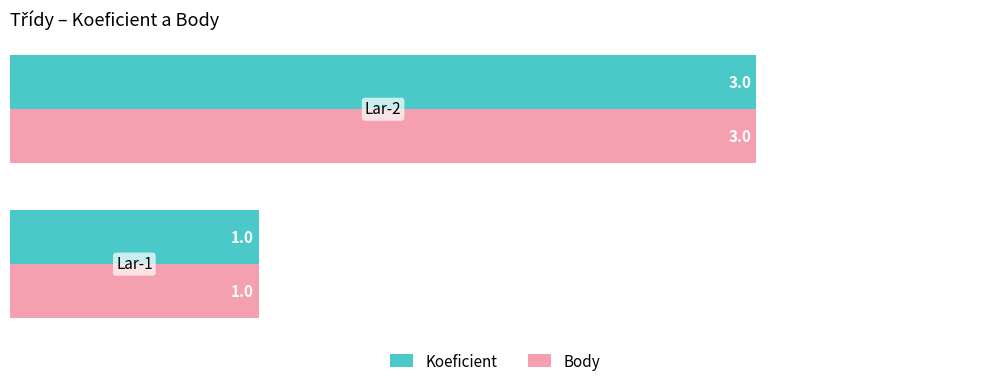

What is the maximum value shown in the chart?

3